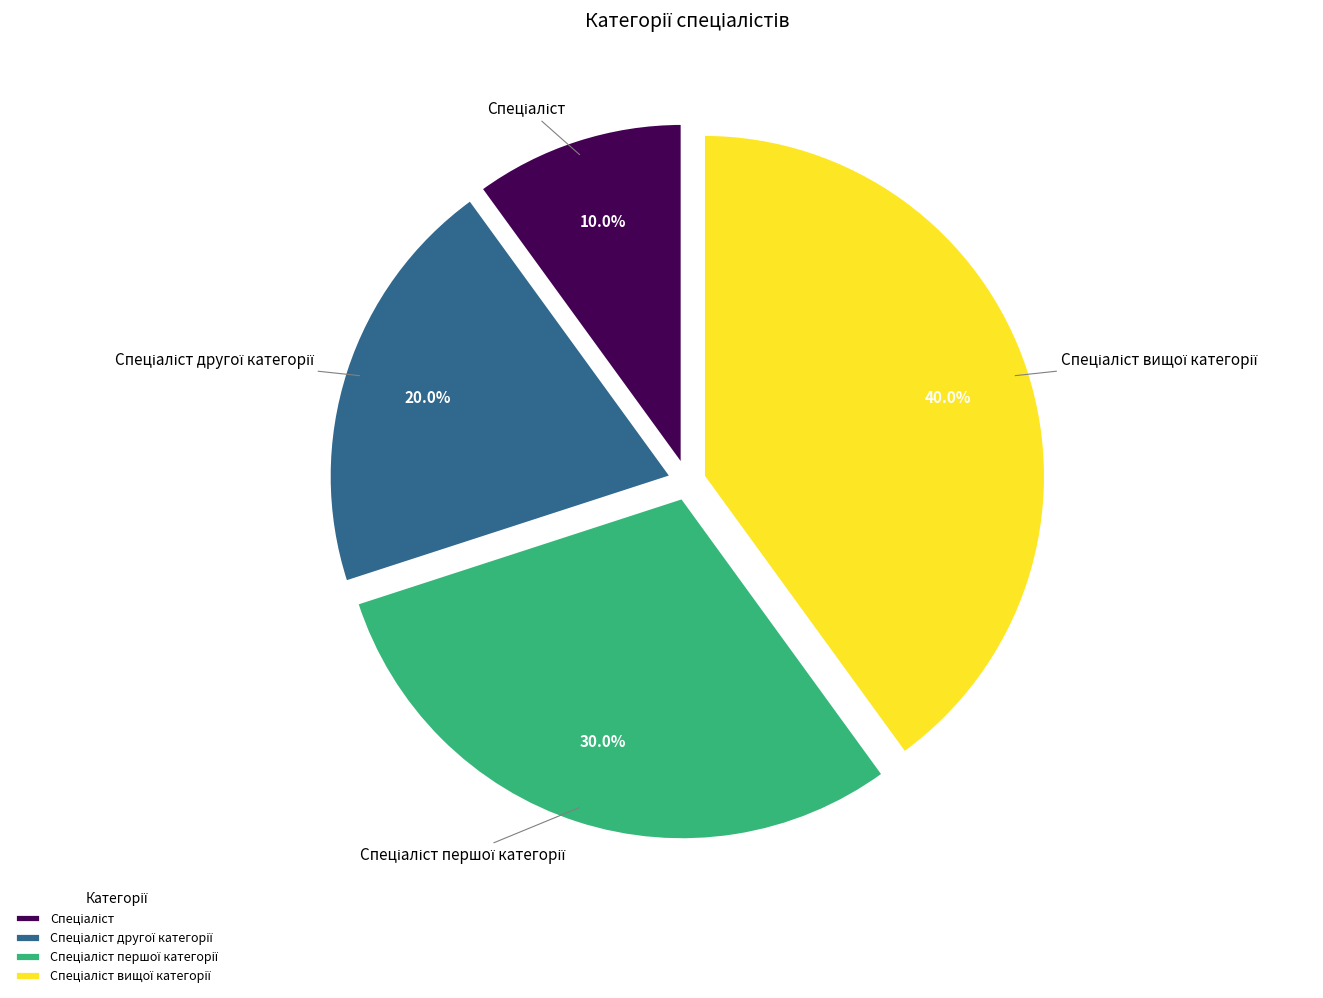

Is there any slice that represents more than half of the pie?

No